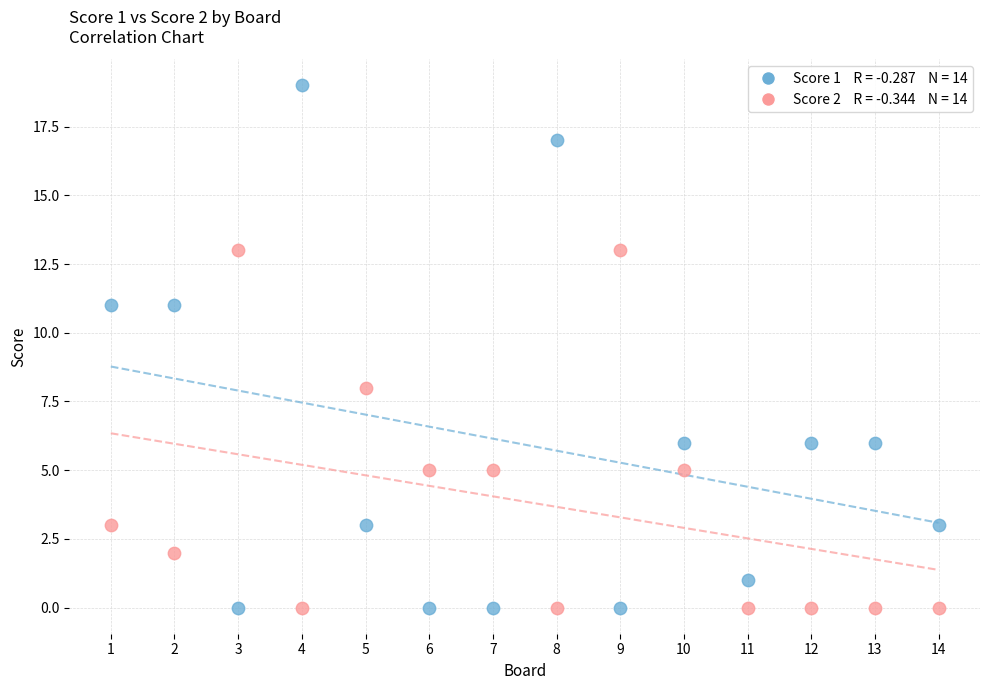

Across all data points, what is the range of X values (max minus min)?

13